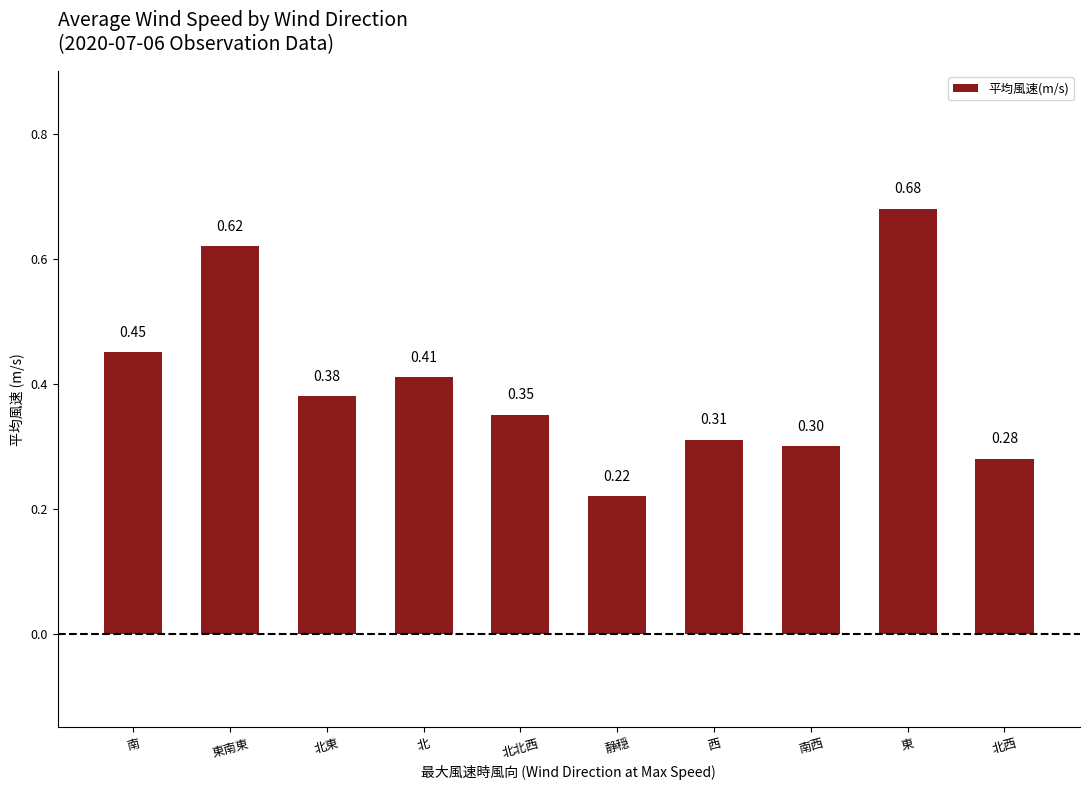

What position from the right is 南?

10